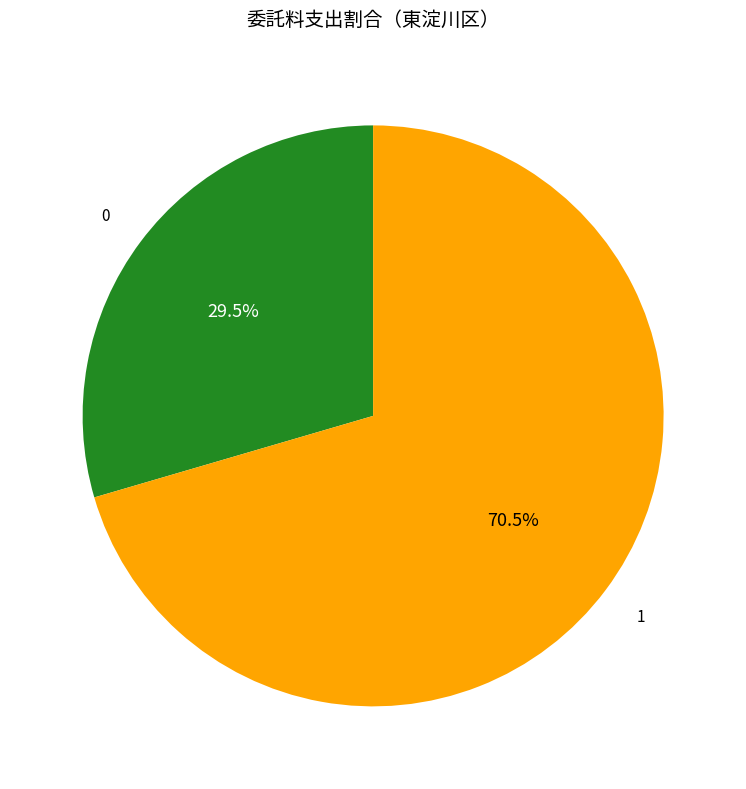

Is there any slice that represents more than half of the pie?

Yes